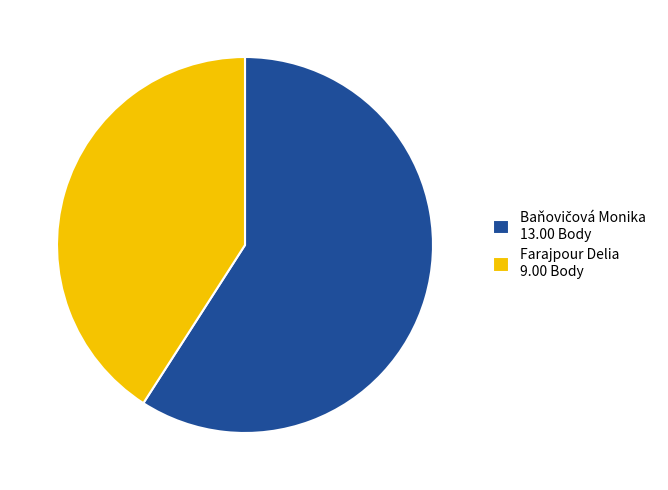

The Farajpour Delia 9.00 Body slice represents 41% of the pie. True or false?

True